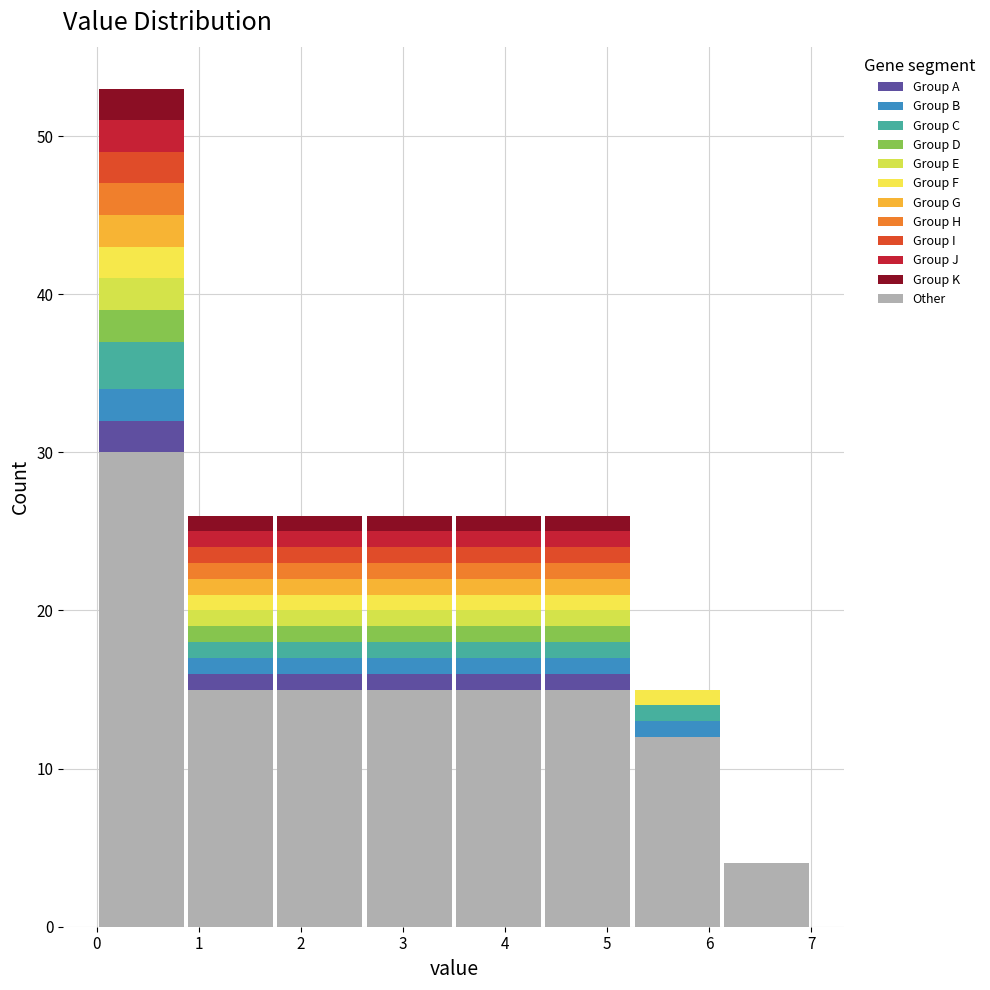

Which range on the x-axis has the tallest stacked bar (by total height)?

0.0 to 0.9